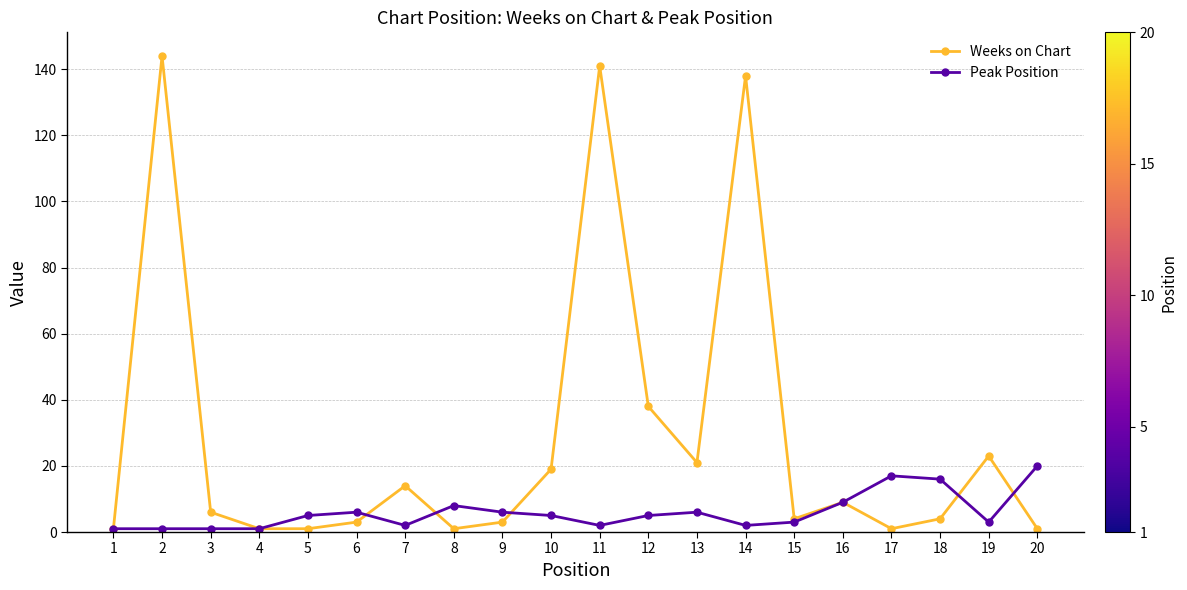

The value of Weeks on Chart at 12 is 38. True or false?

True